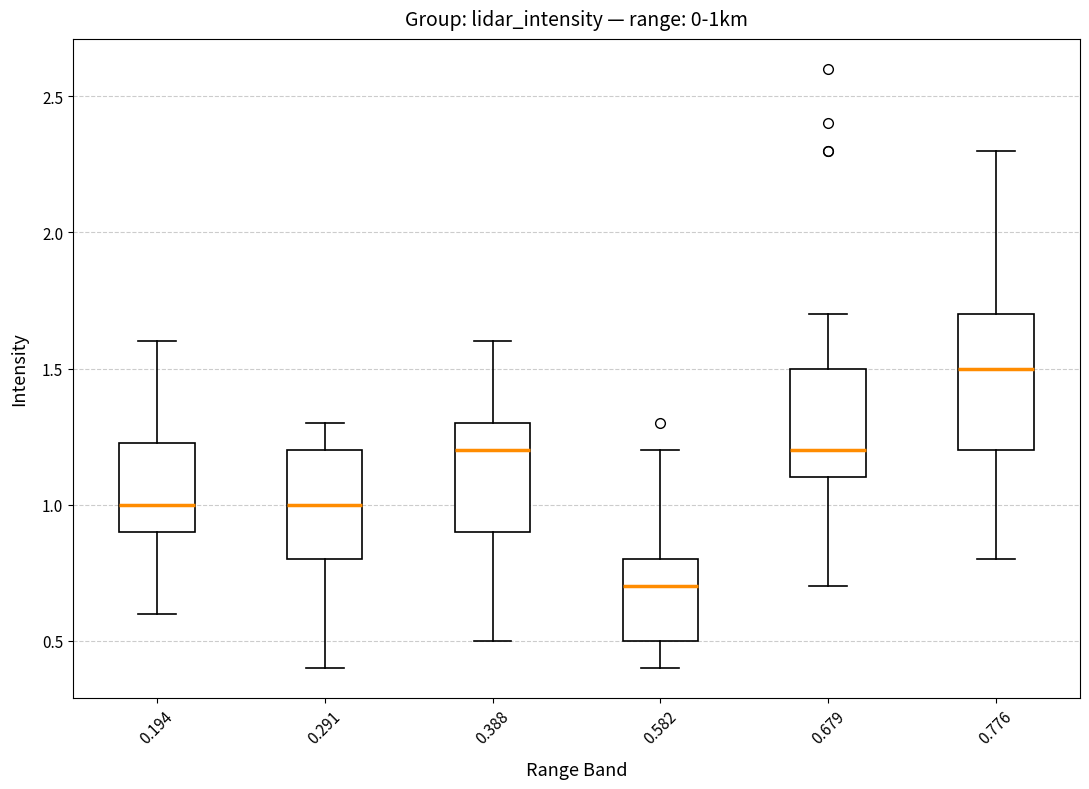

Reading left to right, transcribe this box plot: for each box, give where its median line is, the range the box spans, and where its two whiskers end, as read against the y-axis. The values are not printed on the chart, so give them approximately, as read against the axis.

0.194: median 1.00, box 0.90 to 1.25, whiskers 0.60 to 1.60
0.291: median 1.00, box 0.80 to 1.20, whiskers 0.40 to 1.30
0.388: median 1.20, box 0.90 to 1.30, whiskers 0.50 to 1.60
0.582: median 0.70, box 0.50 to 0.80, whiskers 0.40 to 1.20
0.679: median 1.20, box 1.10 to 1.50, whiskers 0.70 to 1.70
0.776: median 1.50, box 1.20 to 1.70, whiskers 0.80 to 2.30